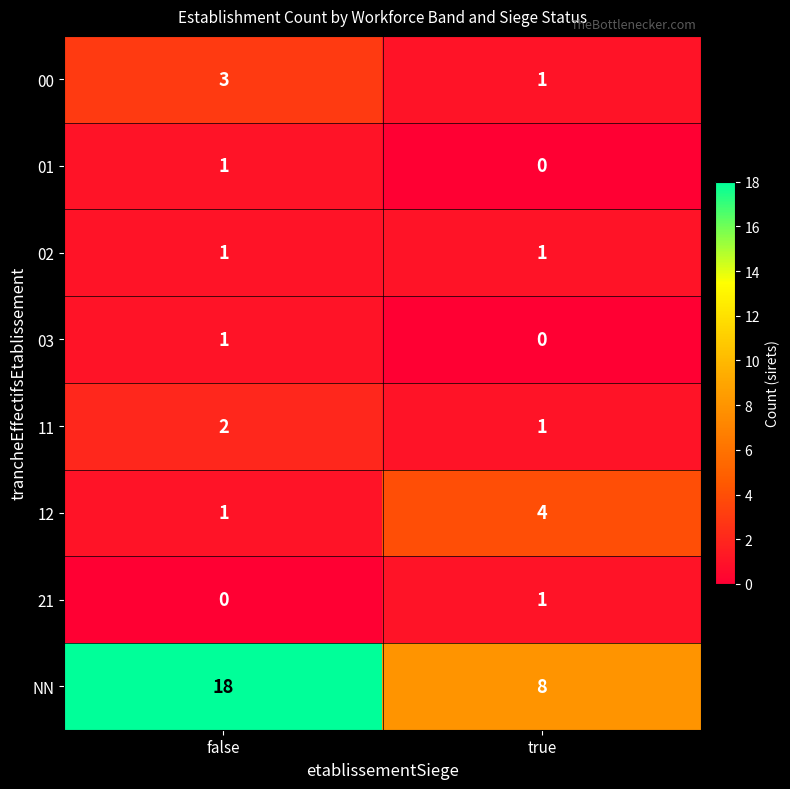

What is the sum of the NN values at false and true?

26